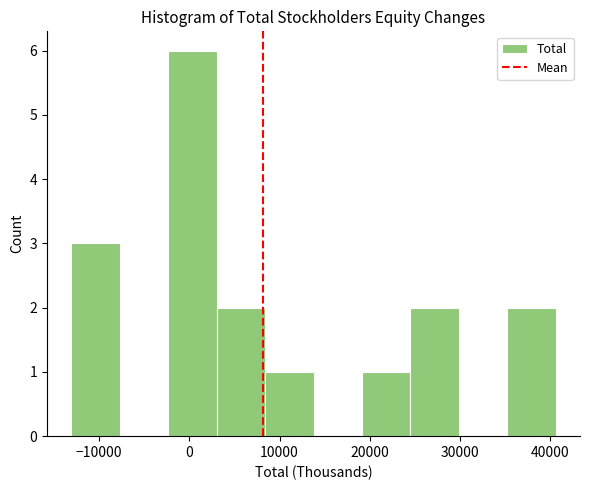

Reading left to right, list every bar in this chart as the range it spans on the x-axis followed by its height. Neither the bar edges nor the heights are printed on the chart, so give them approximately, as read against the axes.

-13000 to -8000: 3
-8000 to -2000: 0
-2000 to 3000: 6
3000 to 8000: 2
8000 to 14000: 1
14000 to 19000: 0
19000 to 24000: 1
24000 to 30000: 2
30000 to 35000: 0
35000 to 41000: 2